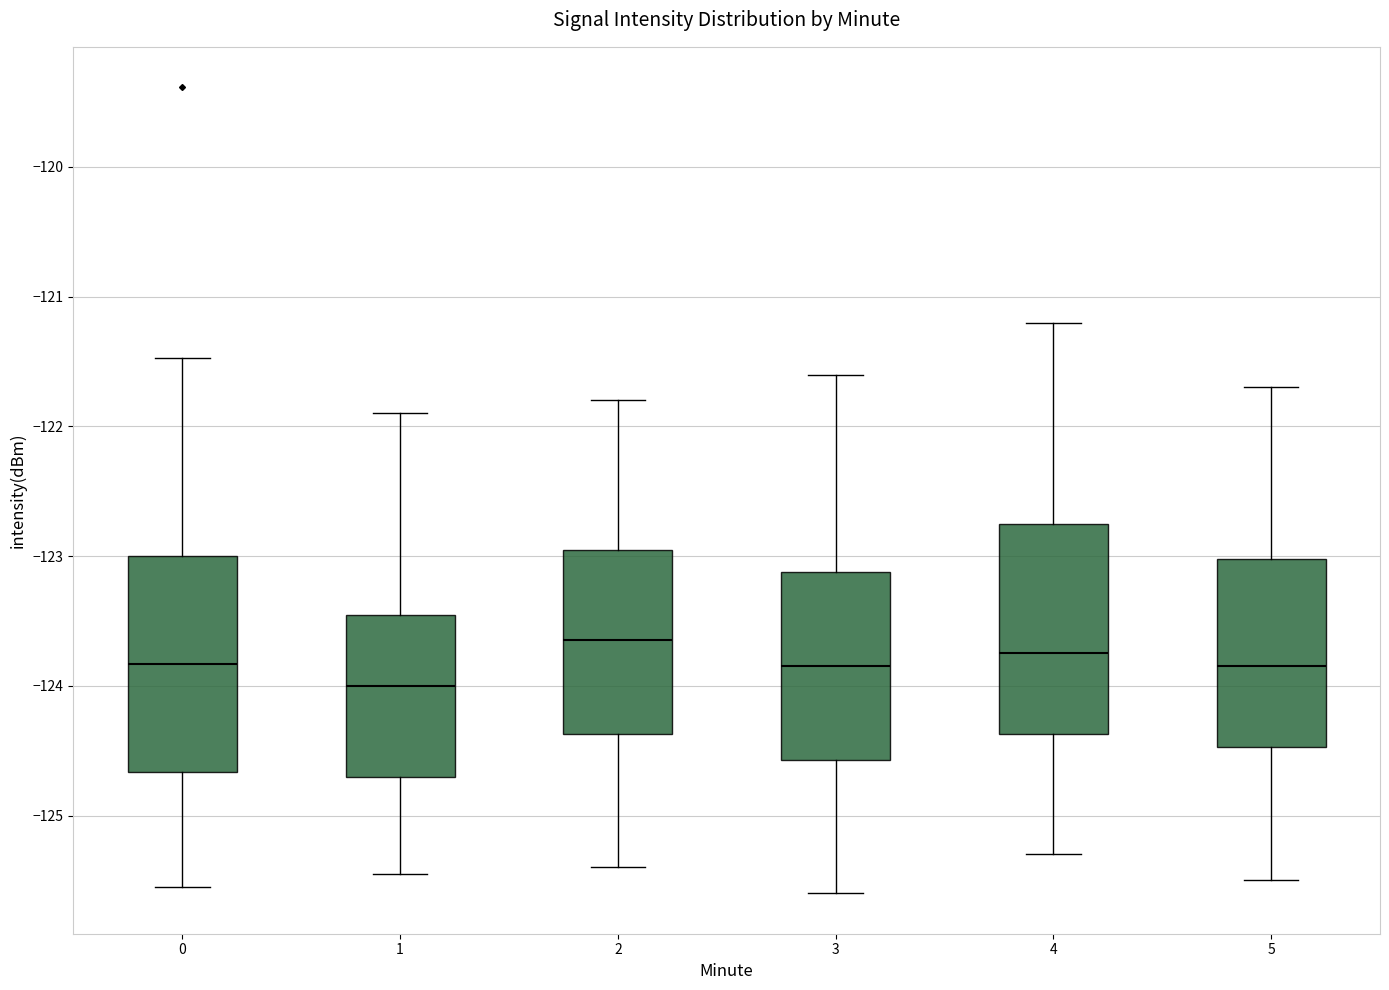

Where does the median line of the box at x = 2 sit on the y-axis? The values are not printed on the chart, so give them approximately, as read against the axis.

-123.6